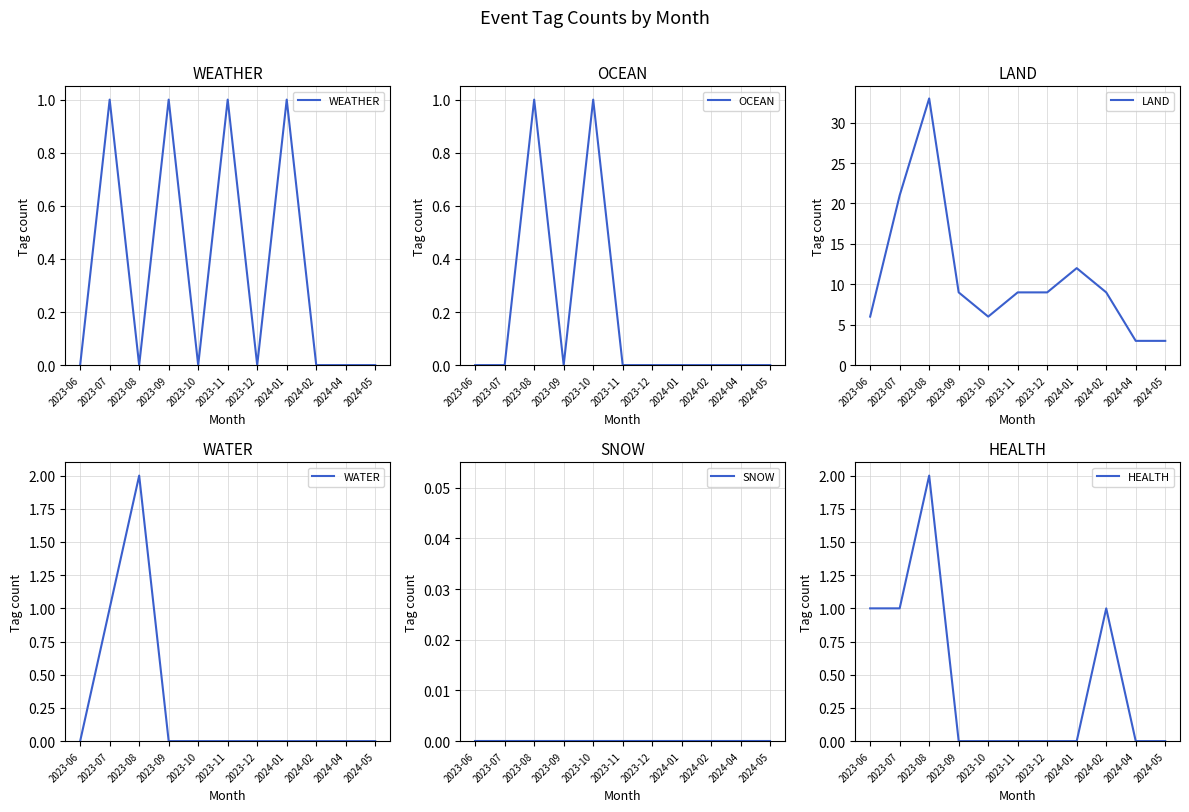

What is the total value across all series at 2024-01?

13